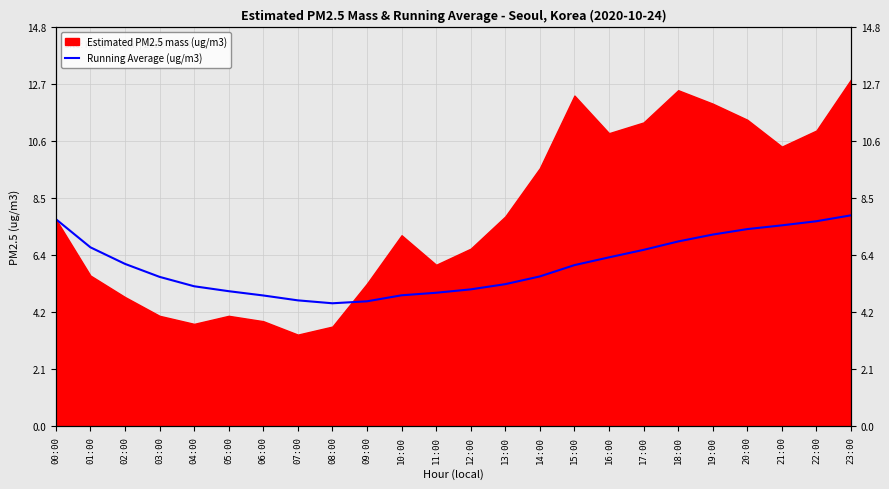

What position from the right is 01:00?

23